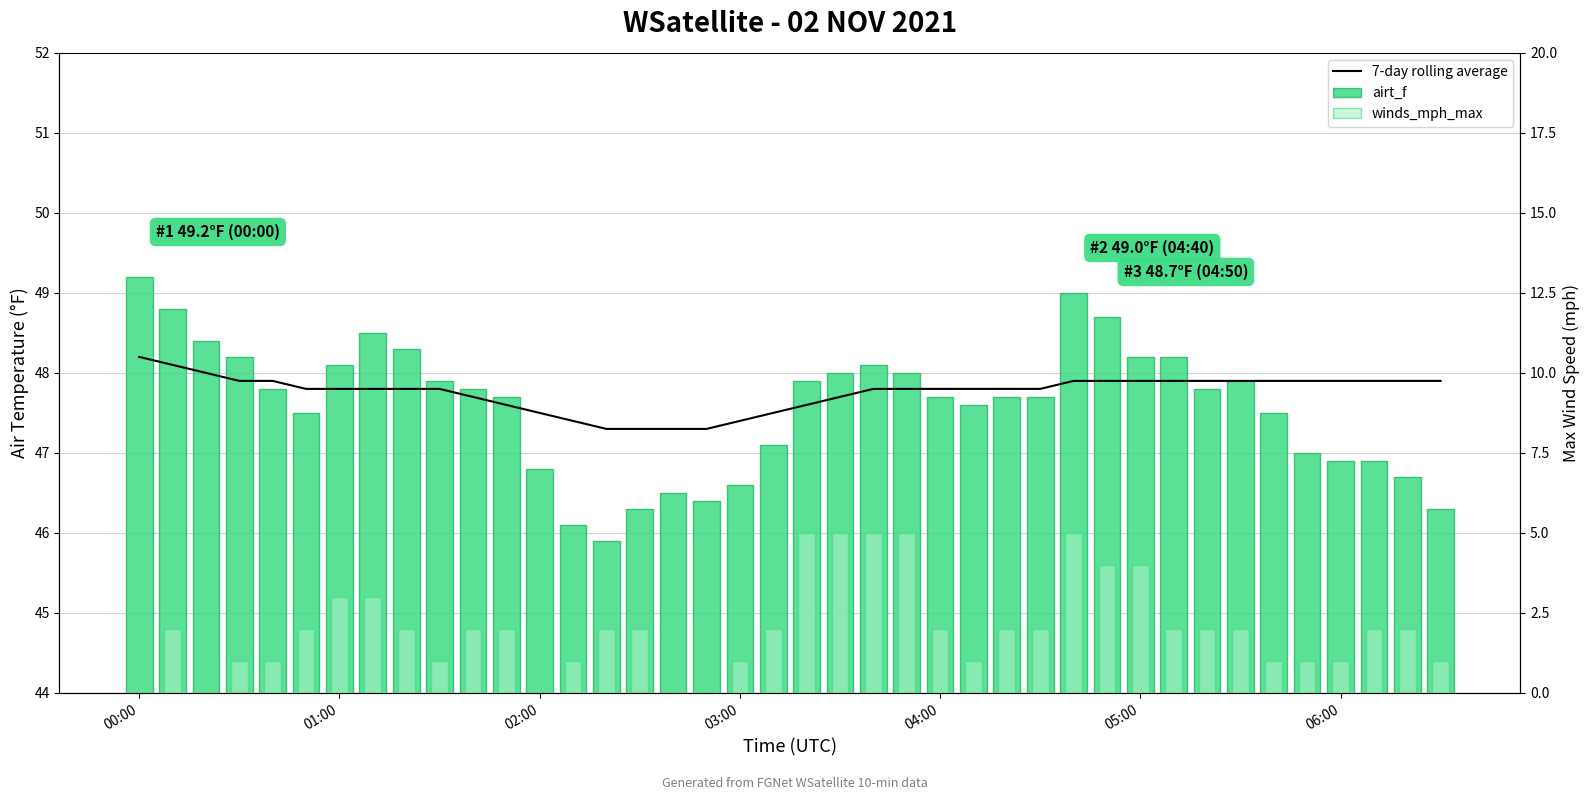

What is the difference between the maximum and minimum values in the 7-day rolling average series?

0.9